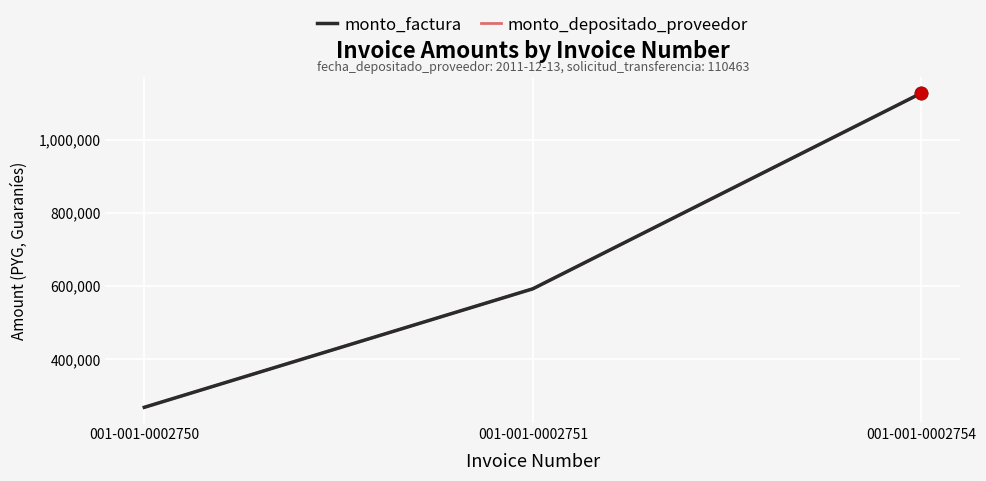

Which series has the largest total across all categories?

monto_factura